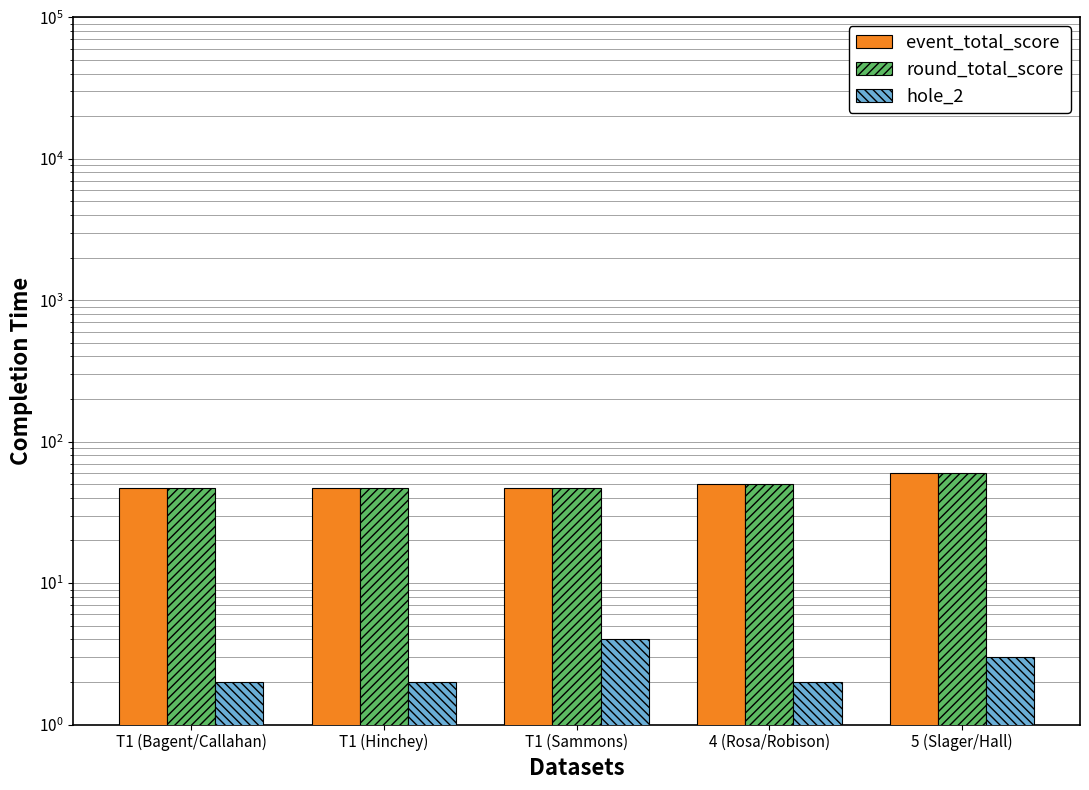

What is the spread (max minus min) of values at T1 (Sammons)?

43